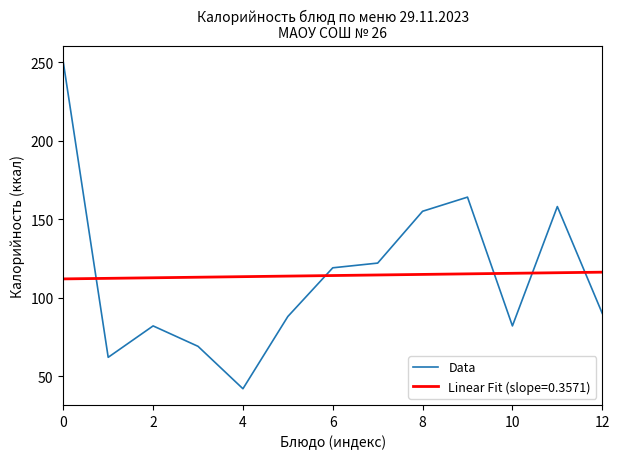

List the series in order of their peak value, lowest first.

Linear Fit (slope=0.3571), Data